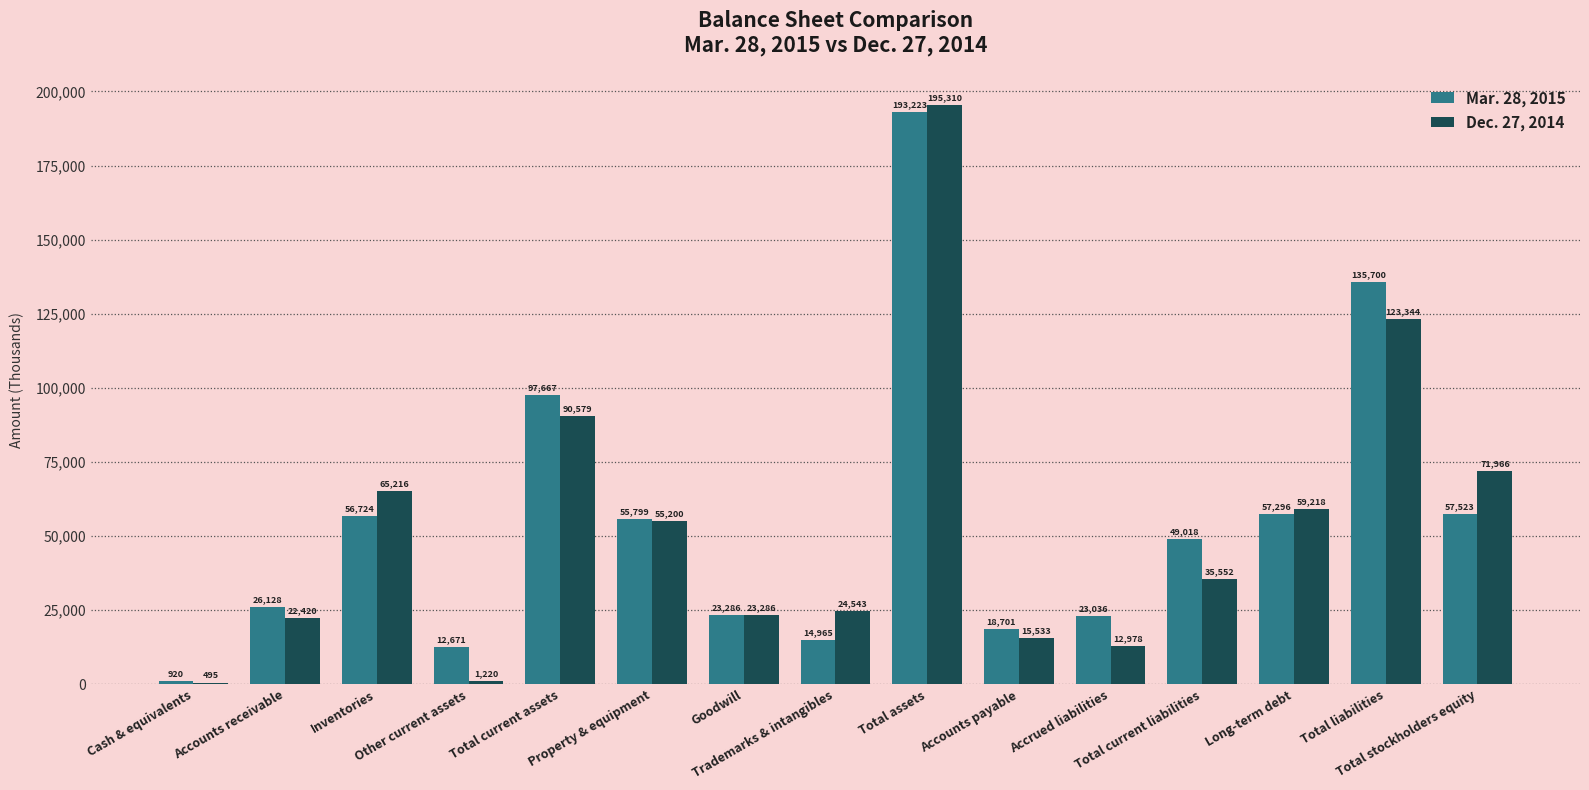

Reading left to right, transcribe all the data shown in this chart.

Mar. 28, 2015: Cash & equivalents=920	Accounts receivable=26128	Inventories=56724	Other current assets=12671	Total current assets=97667	Property & equipment=55799	Goodwill=23286	Trademarks & intangibles=14965	Total assets=193223	Accounts payable=18701	Accrued liabilities=23036	Total current liabilities=49018	Long-term debt=57296	Total liabilities=135700	Total stockholders equity=57523
Dec. 27, 2014: Cash & equivalents=495	Accounts receivable=22420	Inventories=65216	Other current assets=1220	Total current assets=90579	Property & equipment=55200	Goodwill=23286	Trademarks & intangibles=24543	Total assets=195310	Accounts payable=15533	Accrued liabilities=12978	Total current liabilities=35552	Long-term debt=59218	Total liabilities=123344	Total stockholders equity=71966